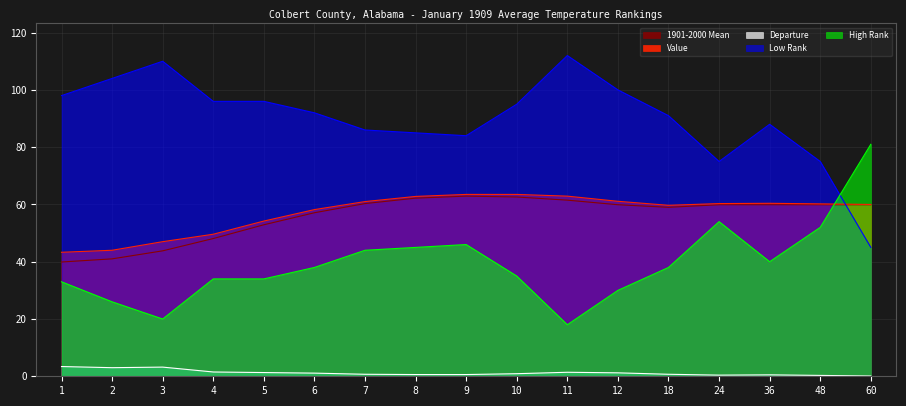

How many distinct data groups are displayed?

5